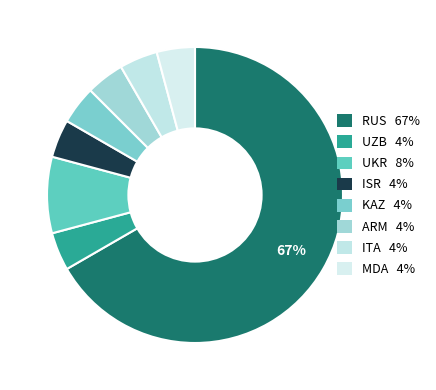

What is the smallest slice in the pie chart?

UZB